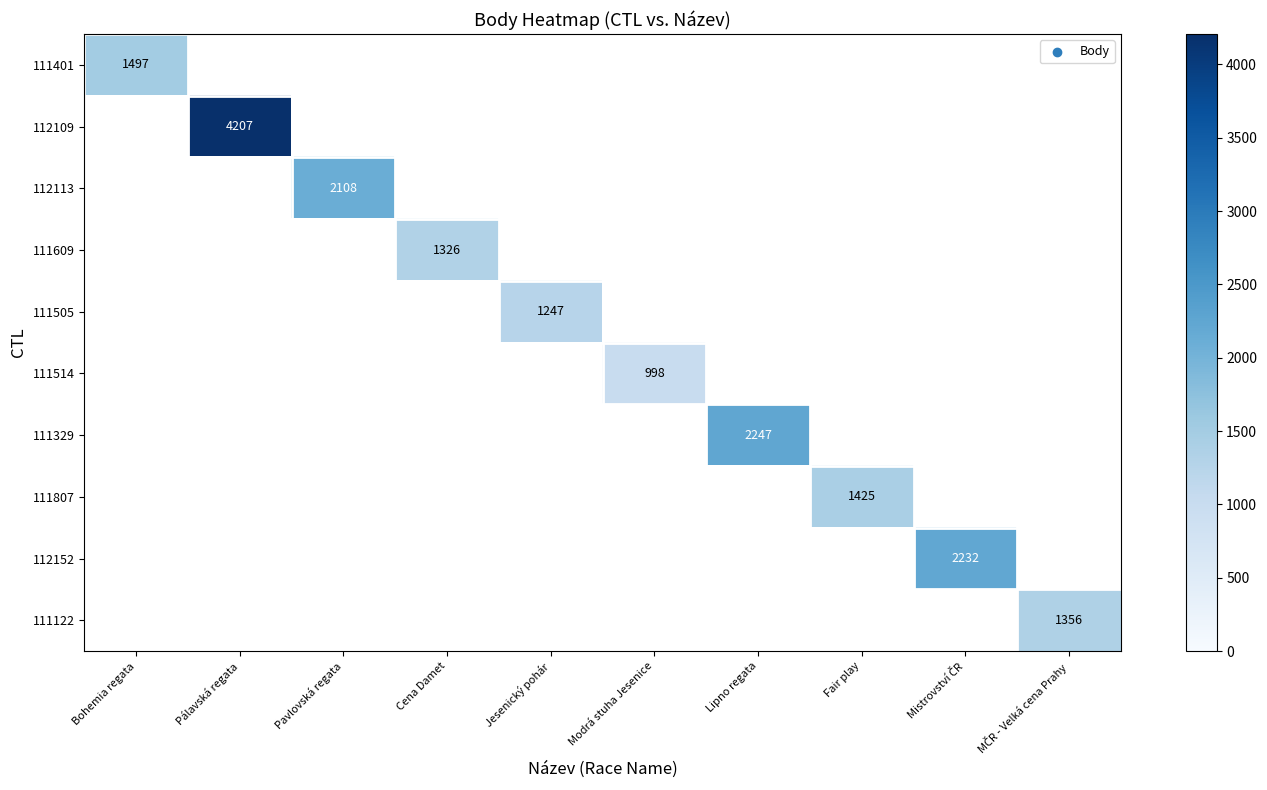

True or false: 111609 has a value of 1326 at Cena Damet.

True